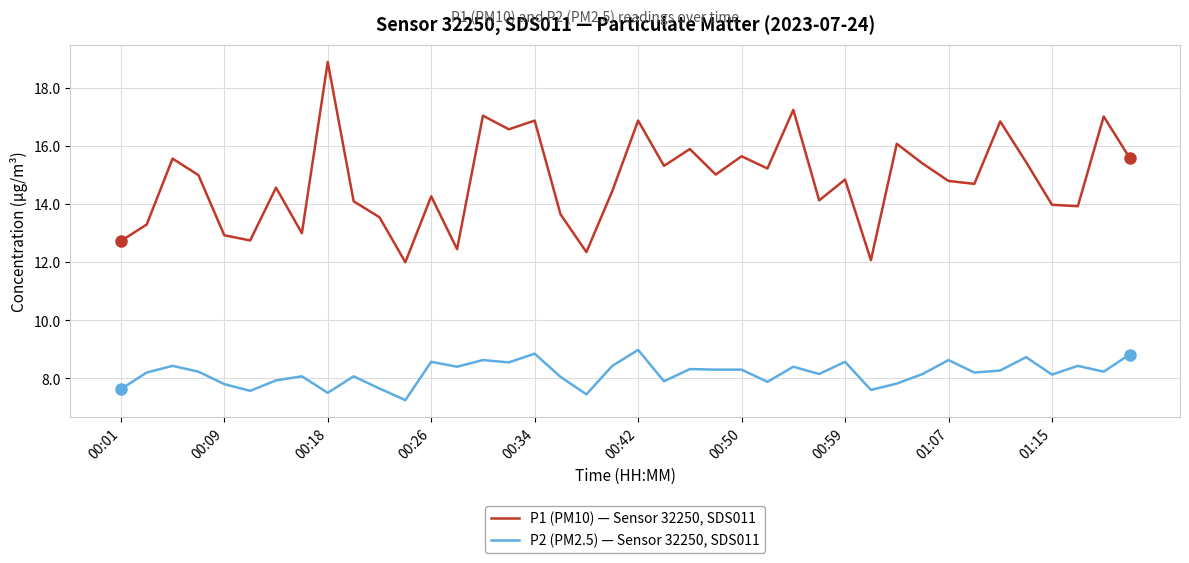

What is the highest value of the P1 (PM10) — Sensor 32250, SDS011 series?

18.9